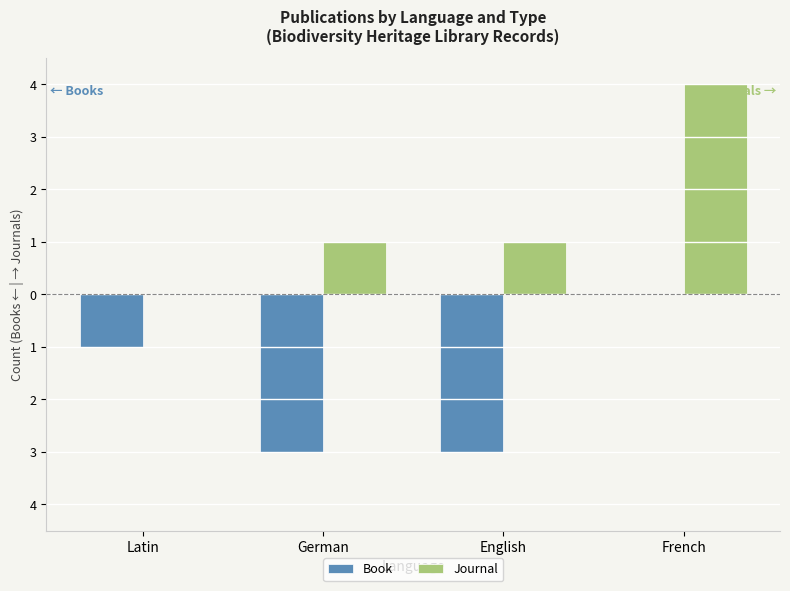

Rank the series by their average value, from highest to lowest.

Journal, Book